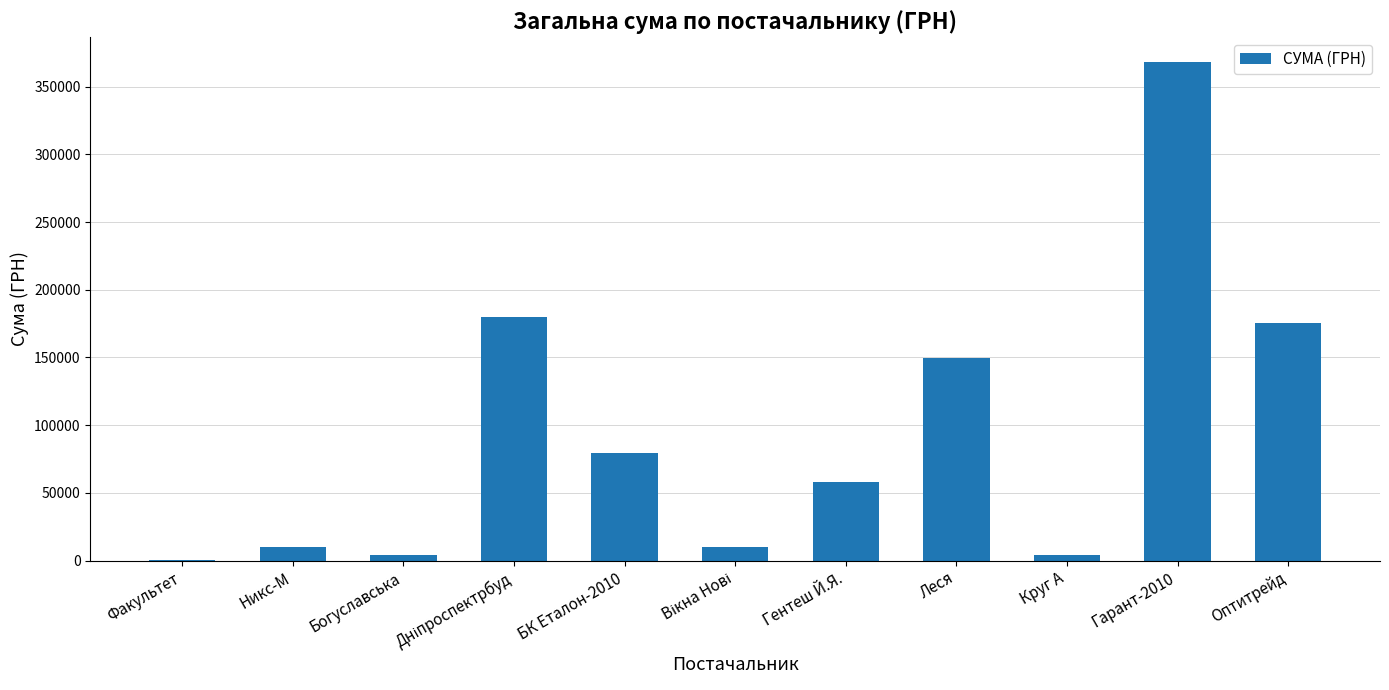

What value does the data have at Оптитрейд?

175446.4